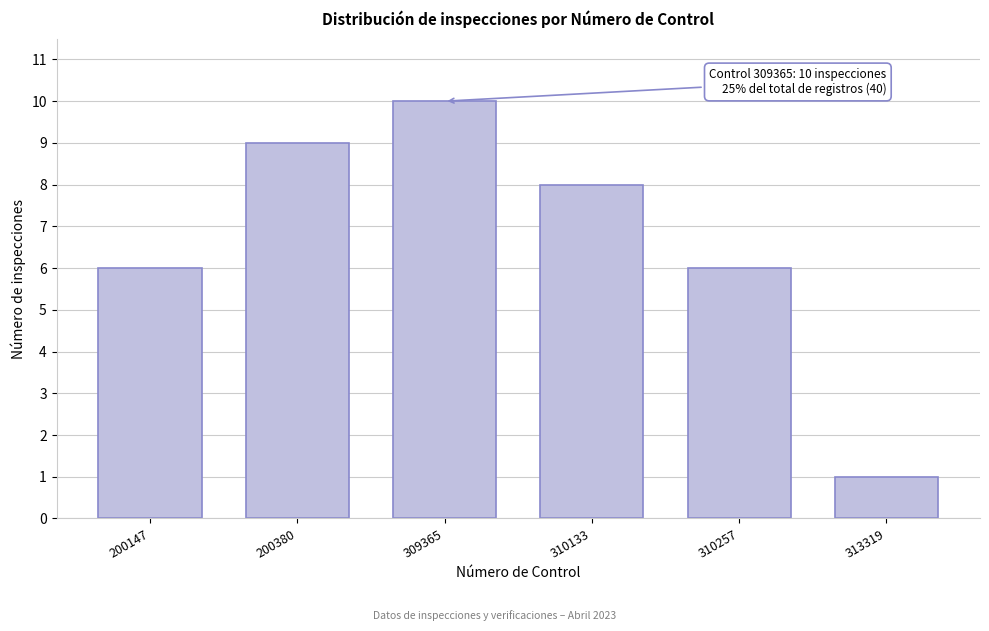

Reading left to right, list all the values displayed in this chart.

6	9	10	8	6	1